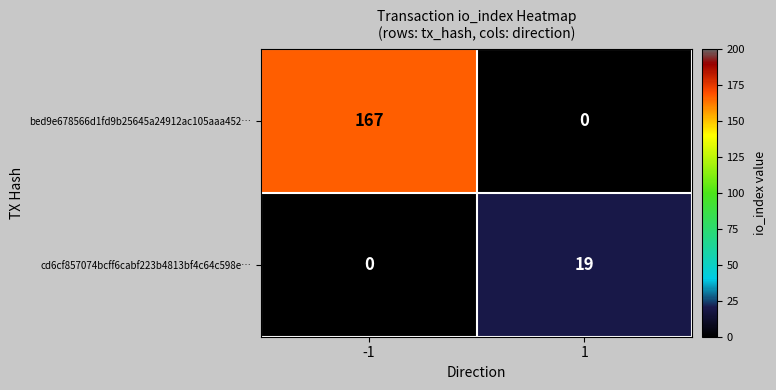

What is the average value of the bed9e678566d1fd9b25645a24912ac105aaa452… series?

84